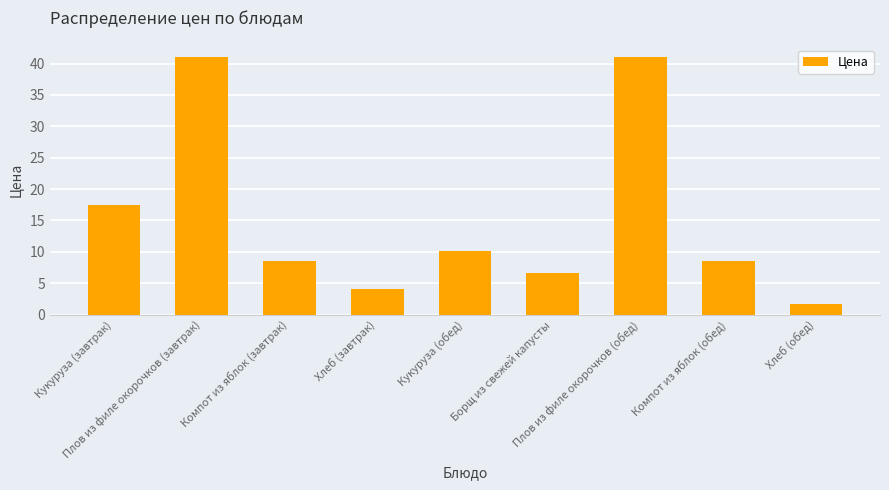

Which category has the lowest value across all series?

Хлеб (обед)